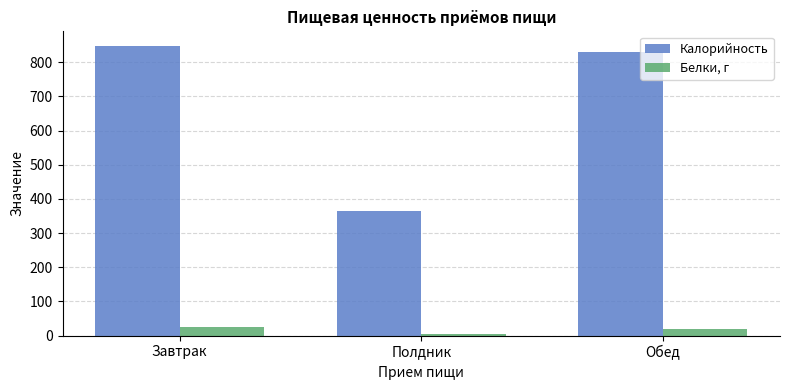

At how many categories does at least one series exceed 840?

1